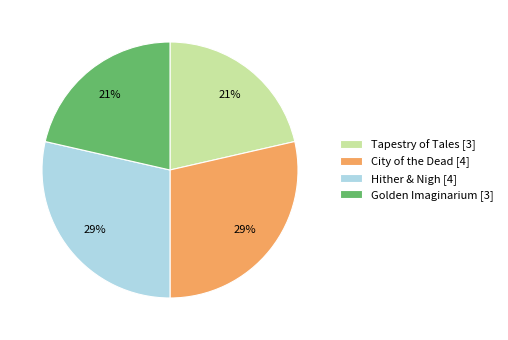

Is the sum of Golden Imaginarium [3] and Tapestry of Tales [3] greater than half?

No